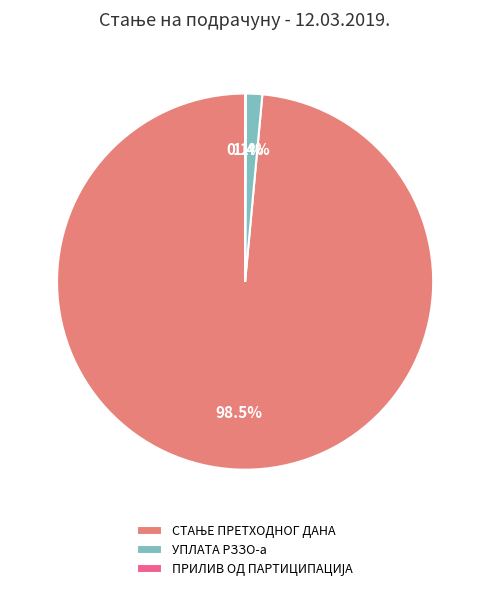

Is there any slice that represents more than half of the pie?

Yes